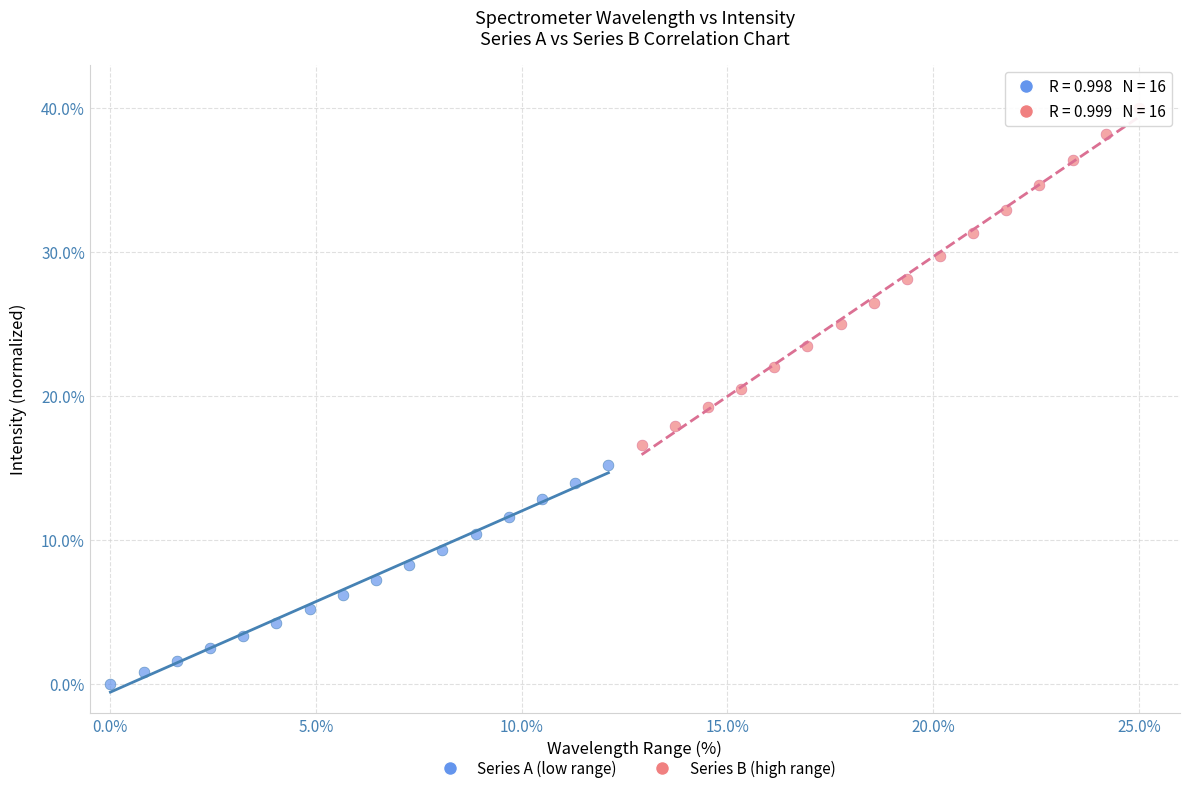

Which series contains the highest Y value?

Series B (high range)